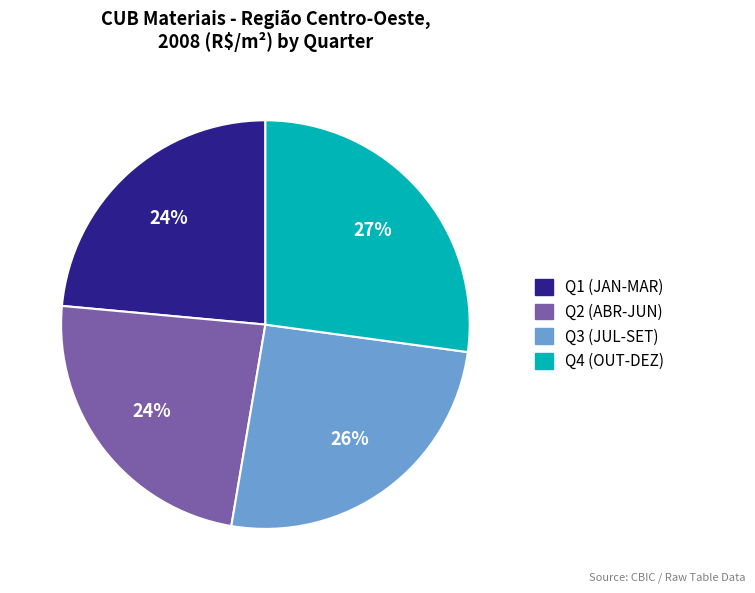

Is there a majority slice in this chart?

No